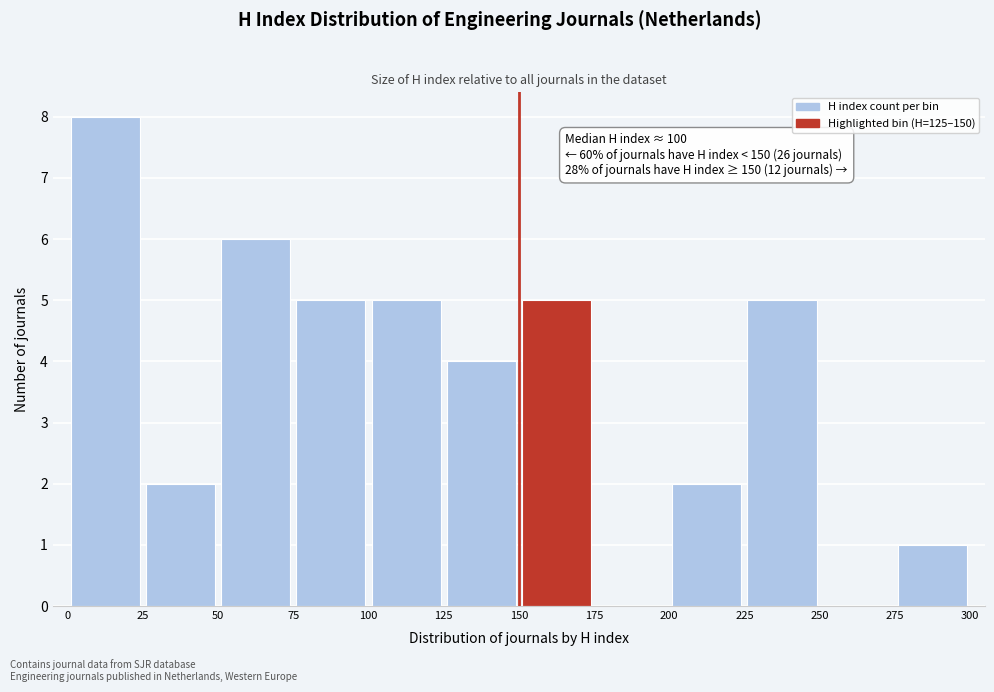

Over which range of the x-axis is the bar tallest?

0 to 25